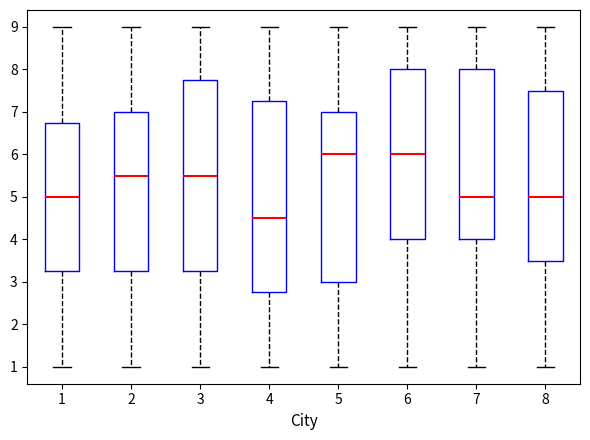

Reading left to right, transcribe this box plot: for each box, give where its median line is, the range the box spans, and where its two whiskers end, as read against the y-axis. The values are not printed on the chart, so give them approximately, as read against the axis.

1: median 5.0, box 3.3 to 6.8, whiskers 1.0 to 9.0
2: median 5.5, box 3.3 to 7.0, whiskers 1.0 to 9.0
3: median 5.5, box 3.3 to 7.8, whiskers 1.0 to 9.0
4: median 4.5, box 2.8 to 7.3, whiskers 1.0 to 9.0
5: median 6.0, box 3.0 to 7.0, whiskers 1.0 to 9.0
6: median 6.0, box 4.0 to 8.0, whiskers 1.0 to 9.0
7: median 5.0, box 4.0 to 8.0, whiskers 1.0 to 9.0
8: median 5.0, box 3.5 to 7.5, whiskers 1.0 to 9.0